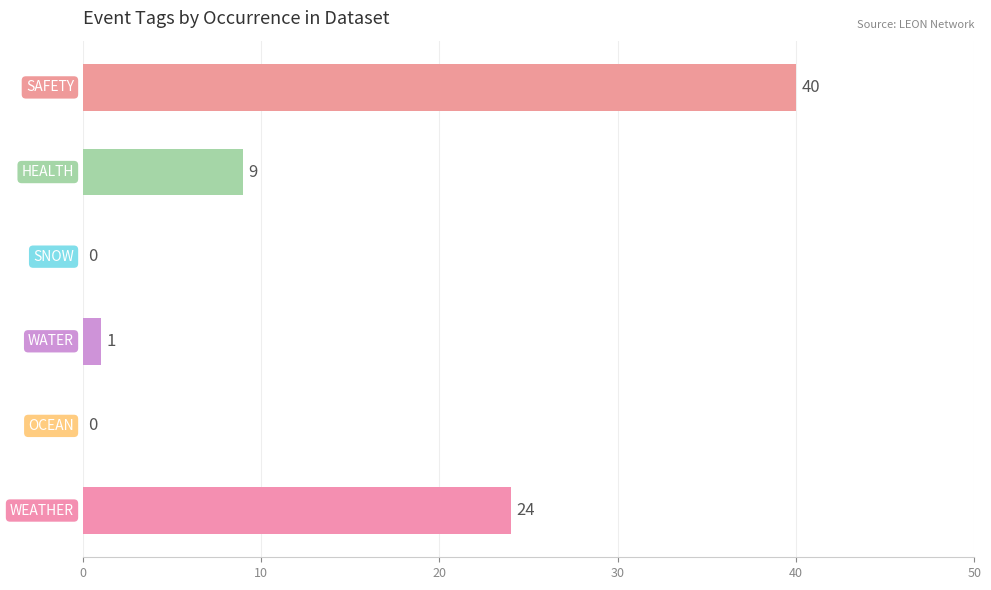

What is the greatest value displayed?

40